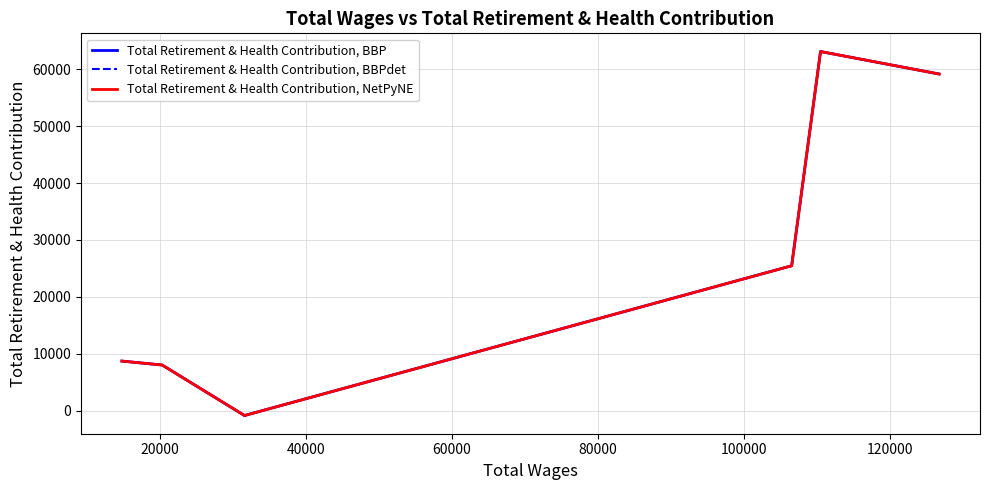

Is this an area chart (filled region under the line)?

No